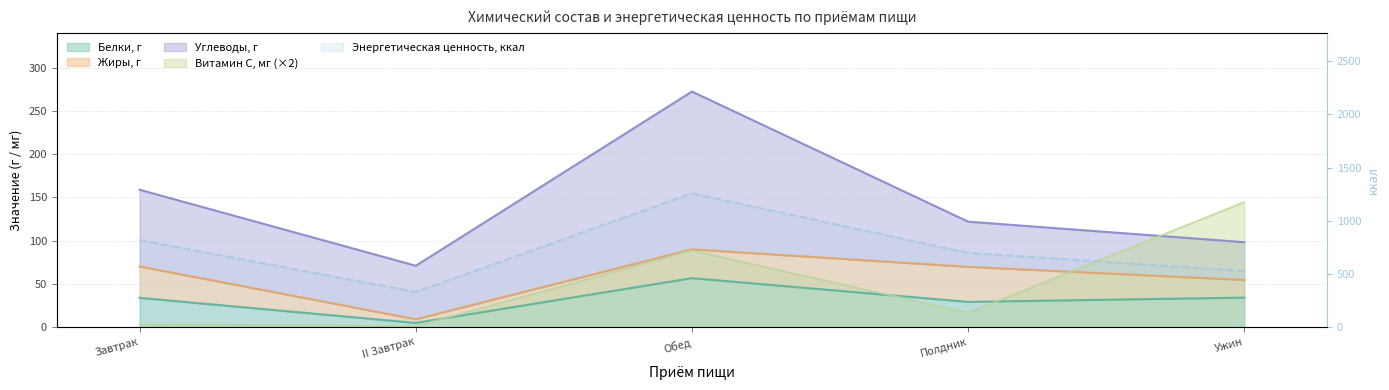

What is the spread (max minus min) of values at Обед?

1201.9